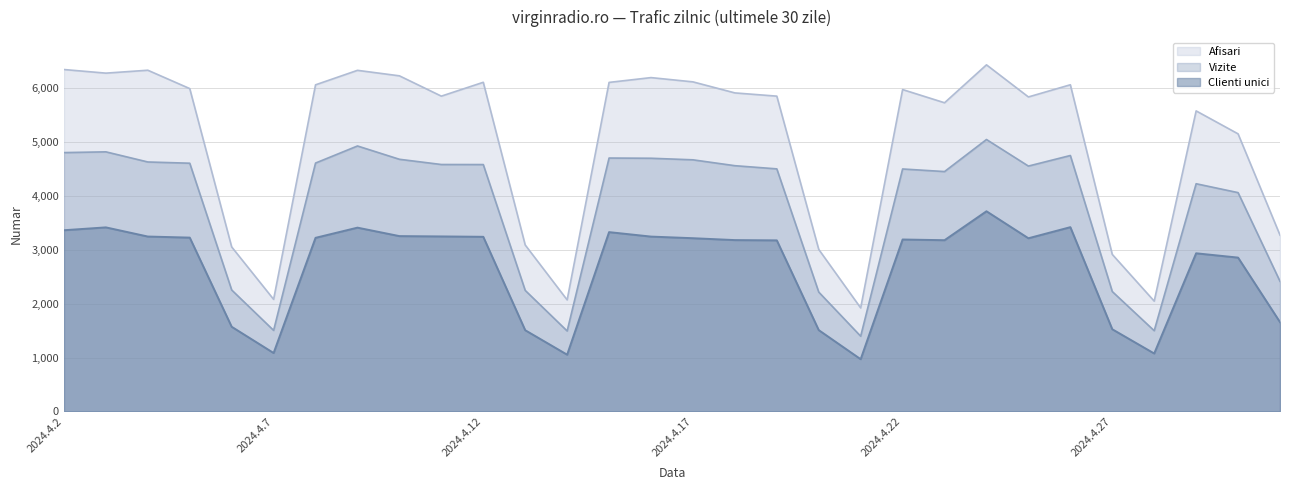

The Vizite series shows 4671 at 2024.4.17. True or false?

True